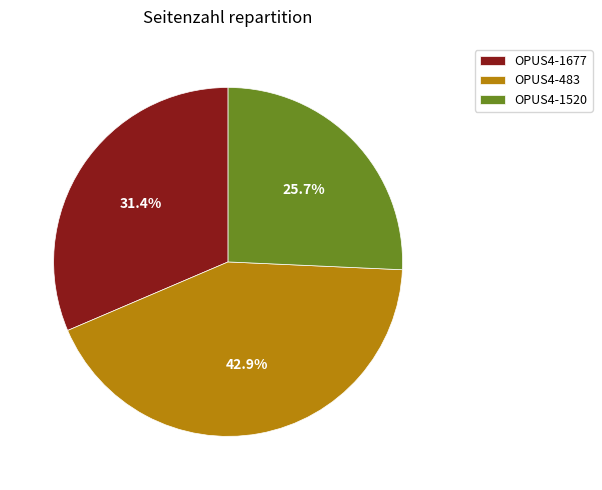

What percentage is the OPUS4-483 slice, to the nearest percent?

43%